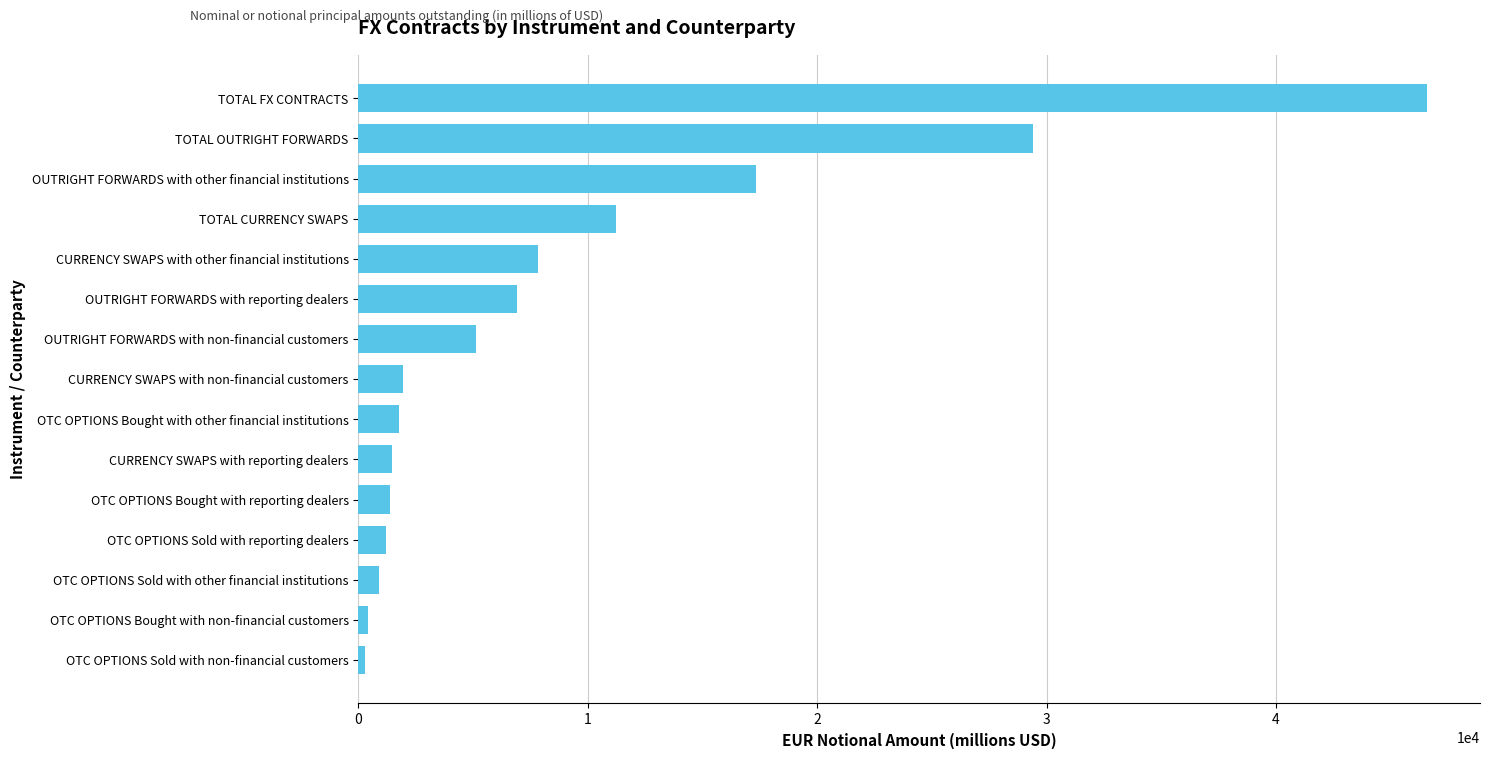

What is the sum of the values at OTC OPTIONS Bought with other financial institutions and CURRENCY SWAPS with reporting dealers?

3240.6